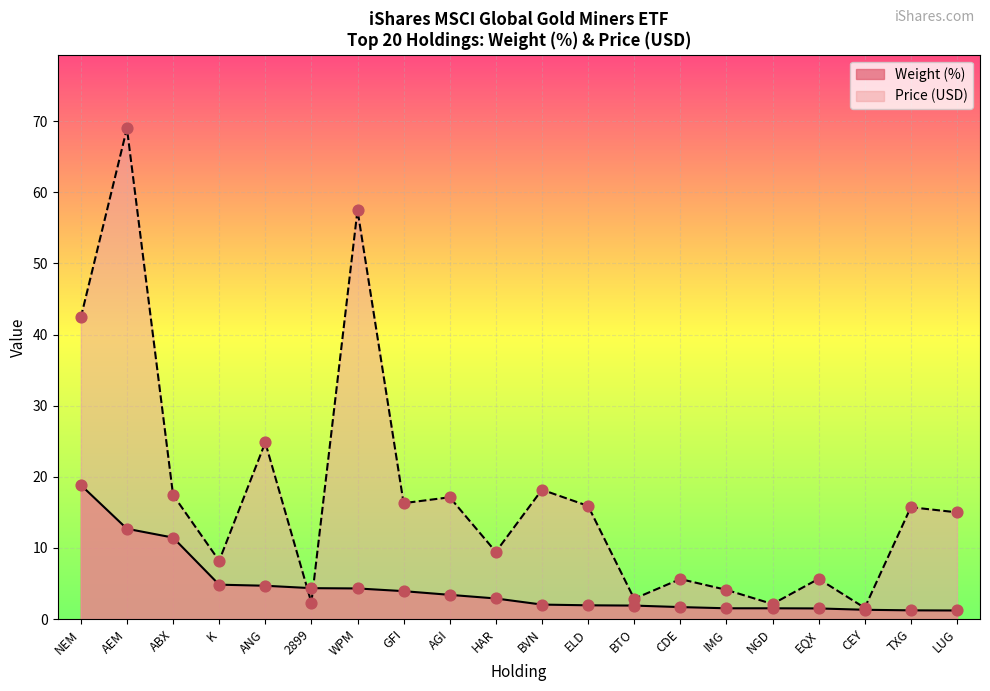

Which series contains the highest Y value?

Price